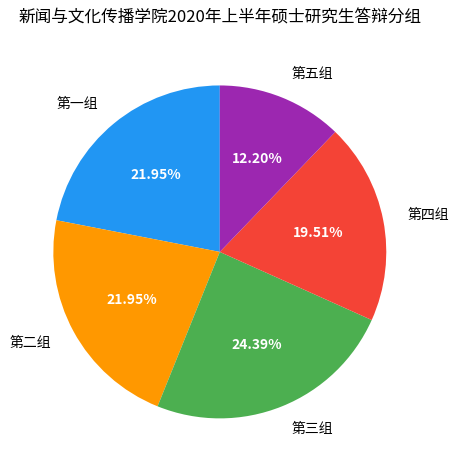

Is the sum of 第四组 and 第三组 greater than half?

No